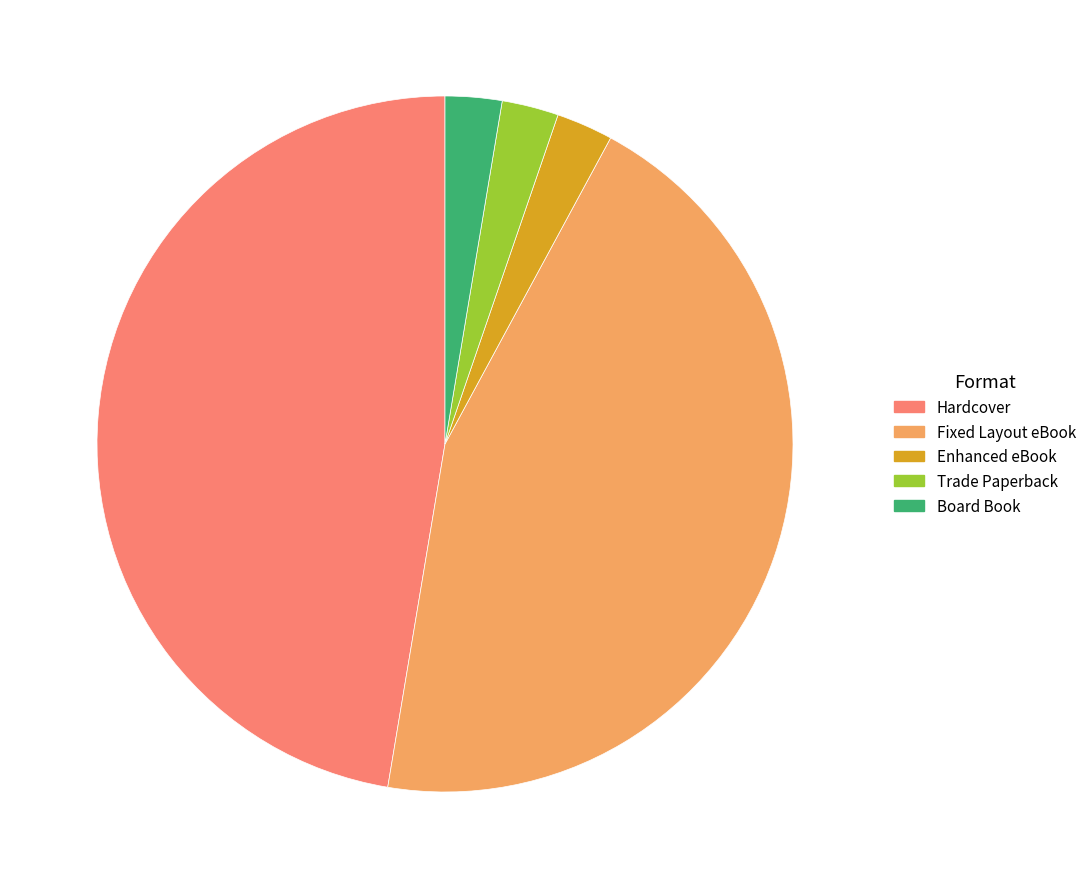

Which has a higher value, Hardcover or Trade Paperback?

Hardcover